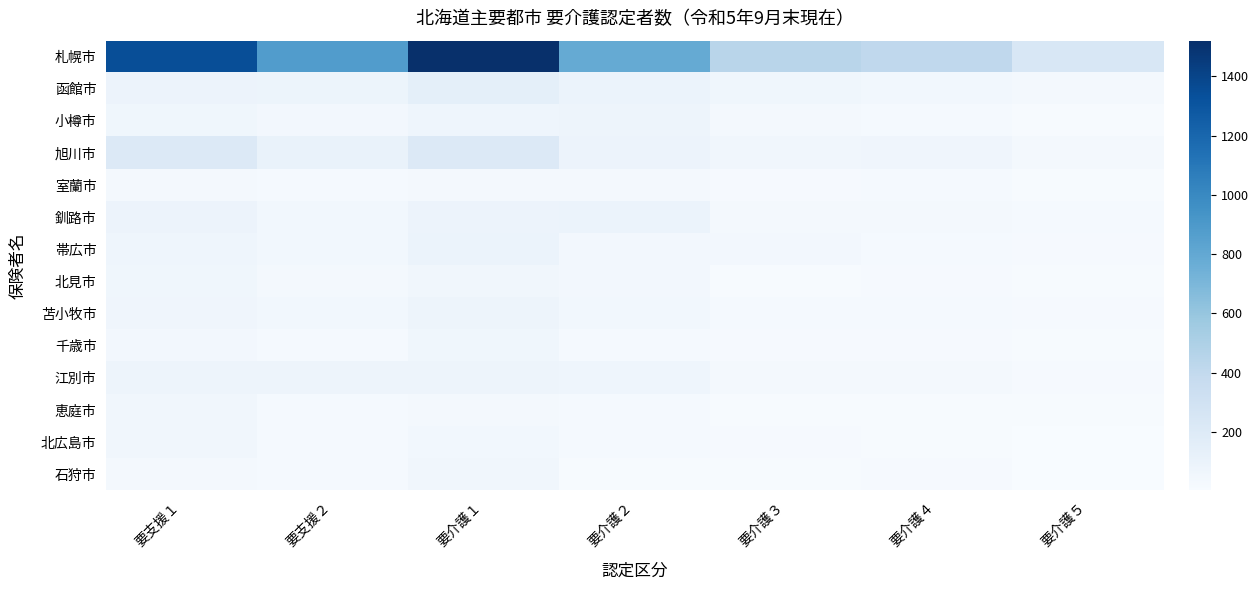

Between 要介護３ and 要介護４, which series saw the biggest shift?

札幌市